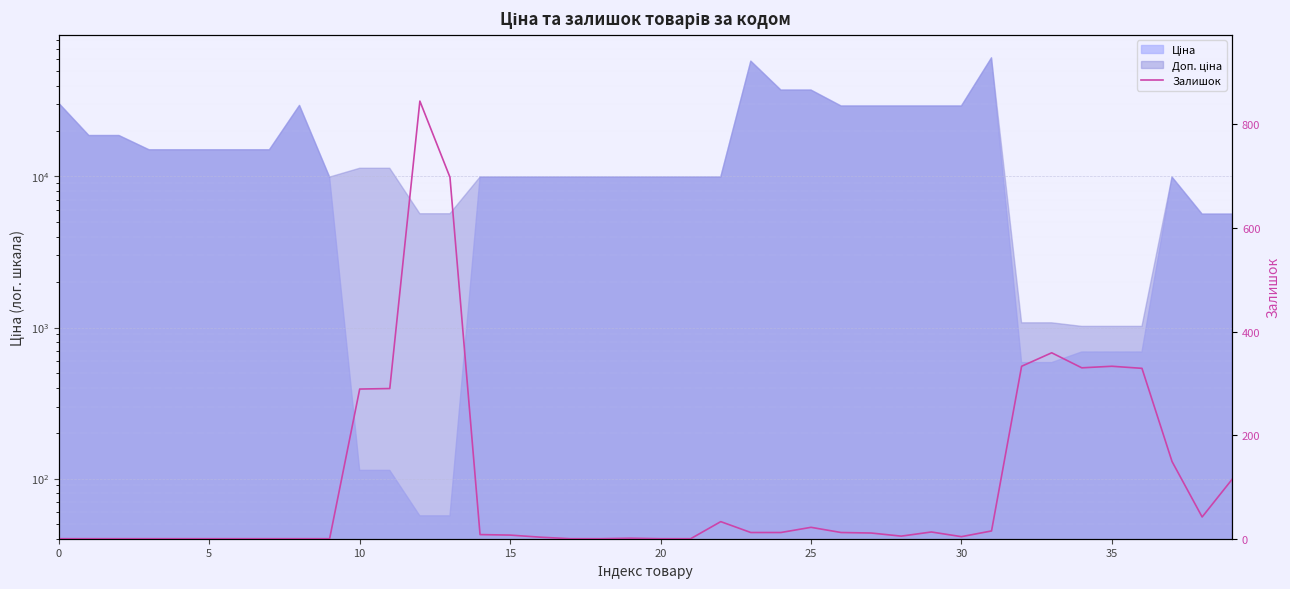

At which label does the data first exceed 11?

10